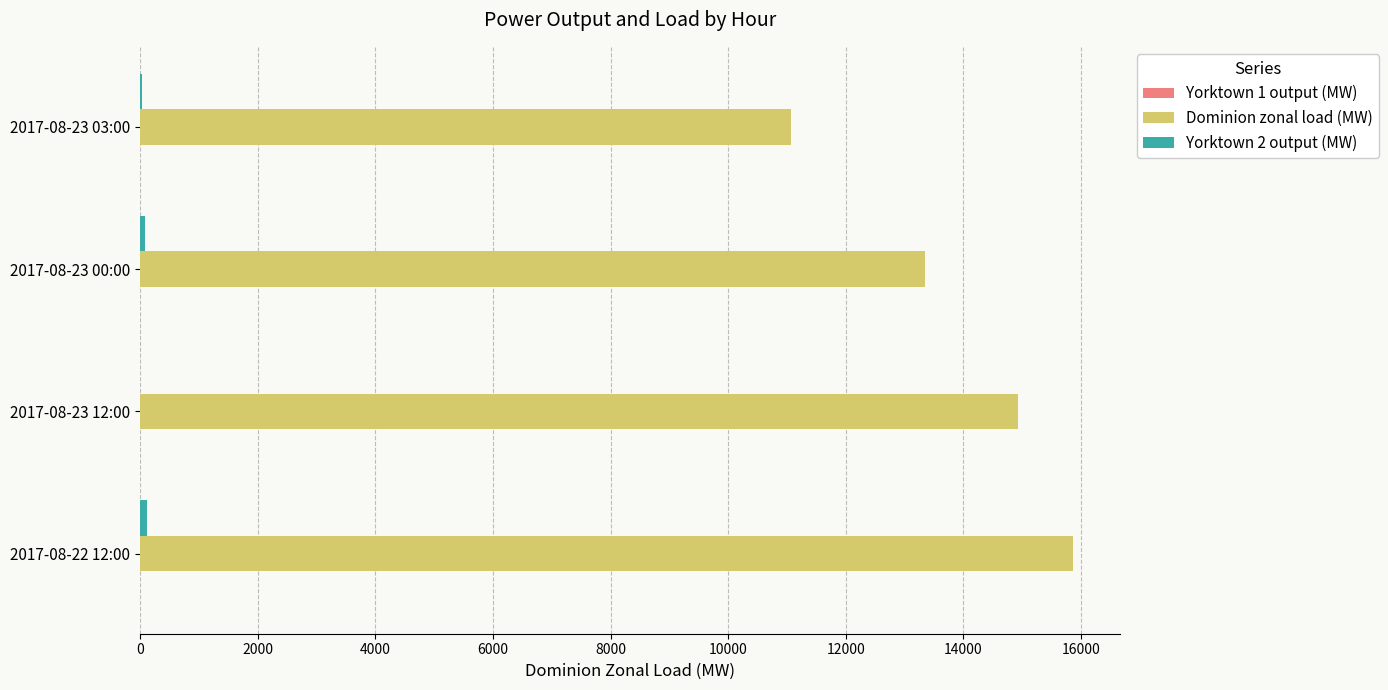

How many series are shown in this chart?

3